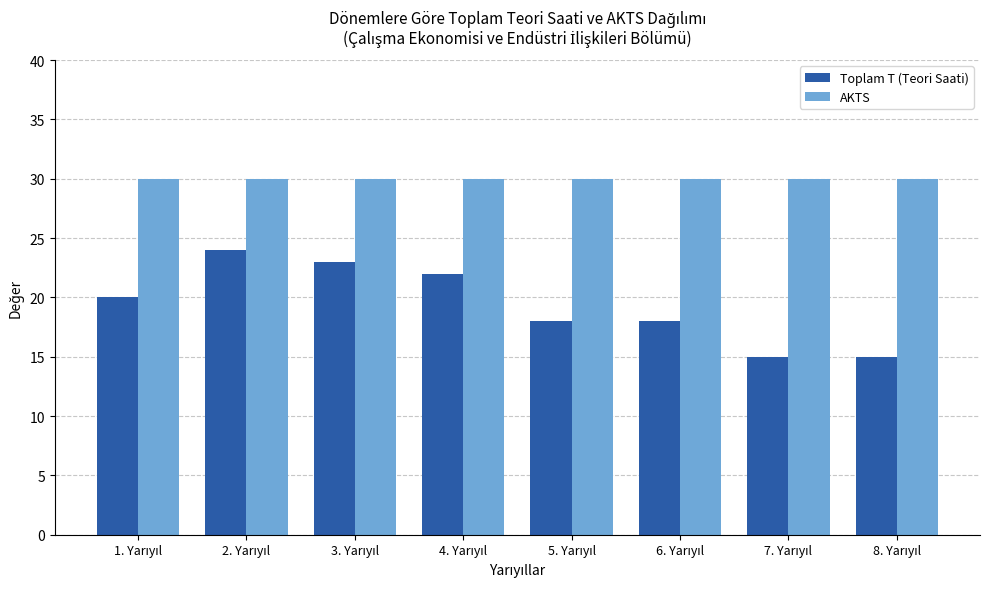

Reading right to left, list all the values displayed in this chart.

Toplam T (Teori Saati): 15	15	18	18	22	23	24	20
AKTS: 30	30	30	30	30	30	30	30